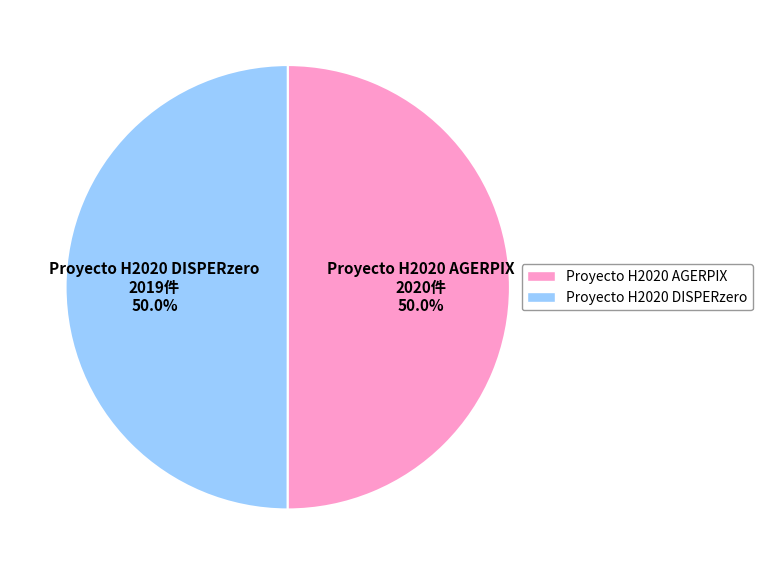

What is the total percentage of Proyecto H2020 AGERPIX and Proyecto H2020 DISPERzero?

100.0%